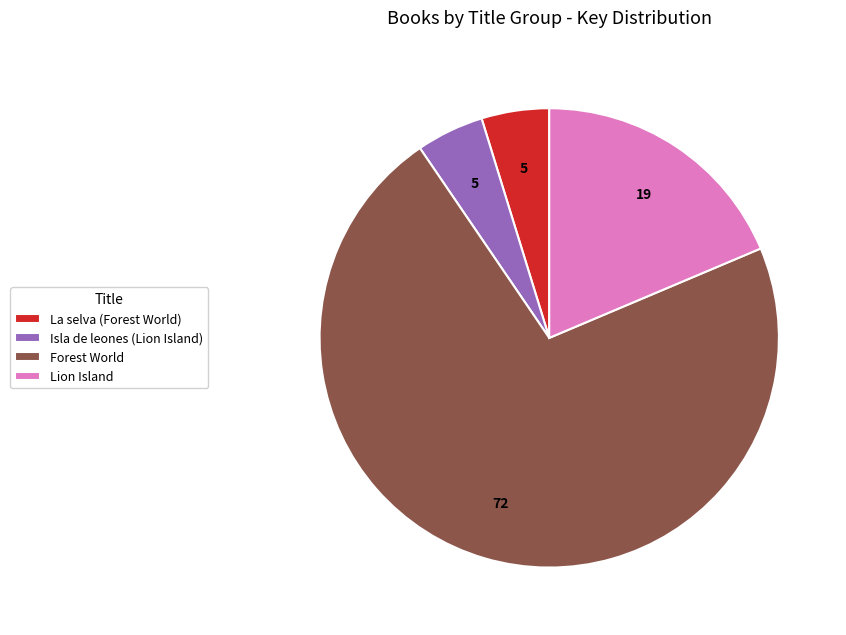

What is the majority slice?

Forest World